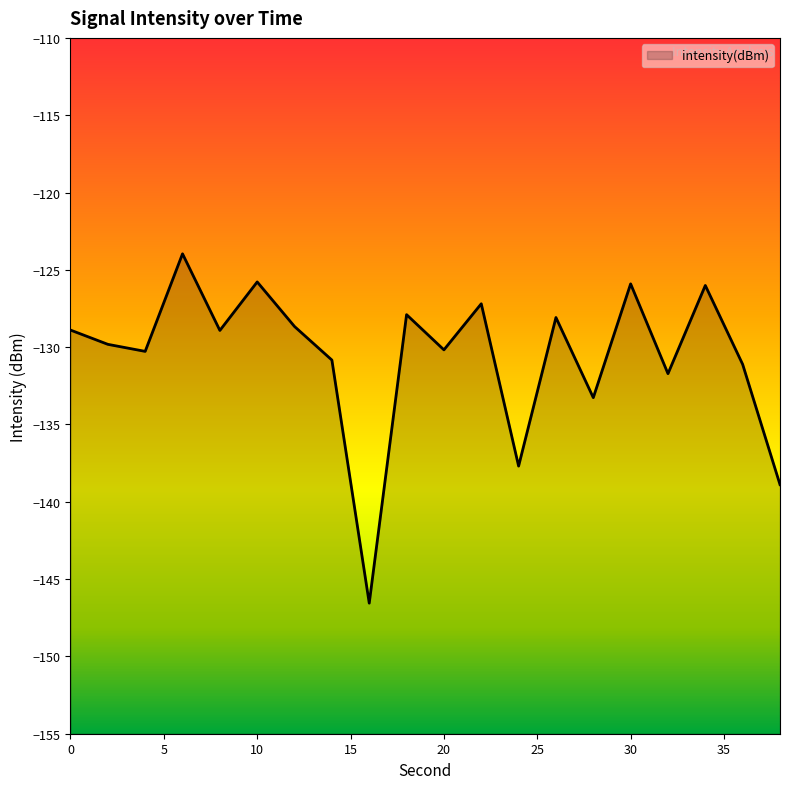

Which label corresponds to the smallest value in the chart?

16